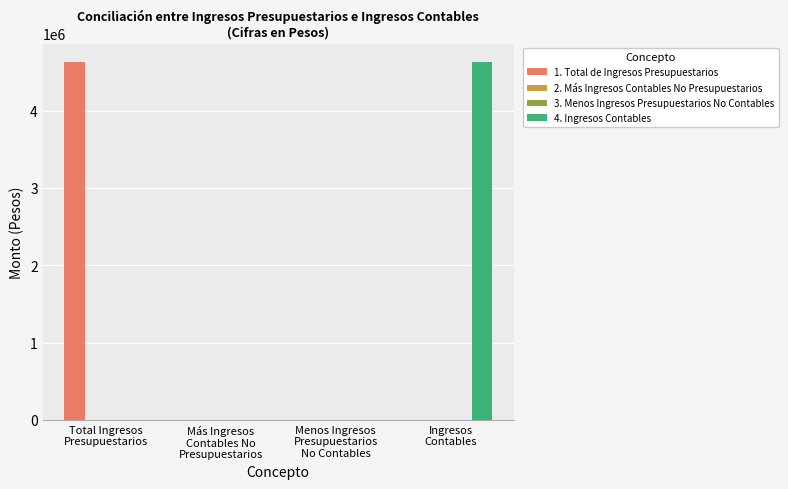

Count the number of data series in this chart.

3